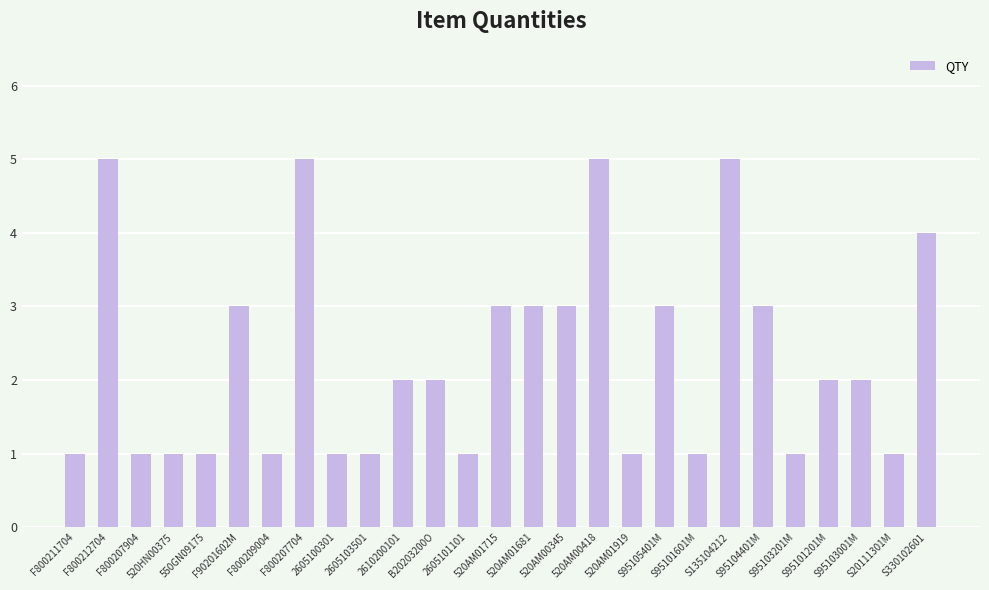

What is the difference between the maximum and second lowest values?

4